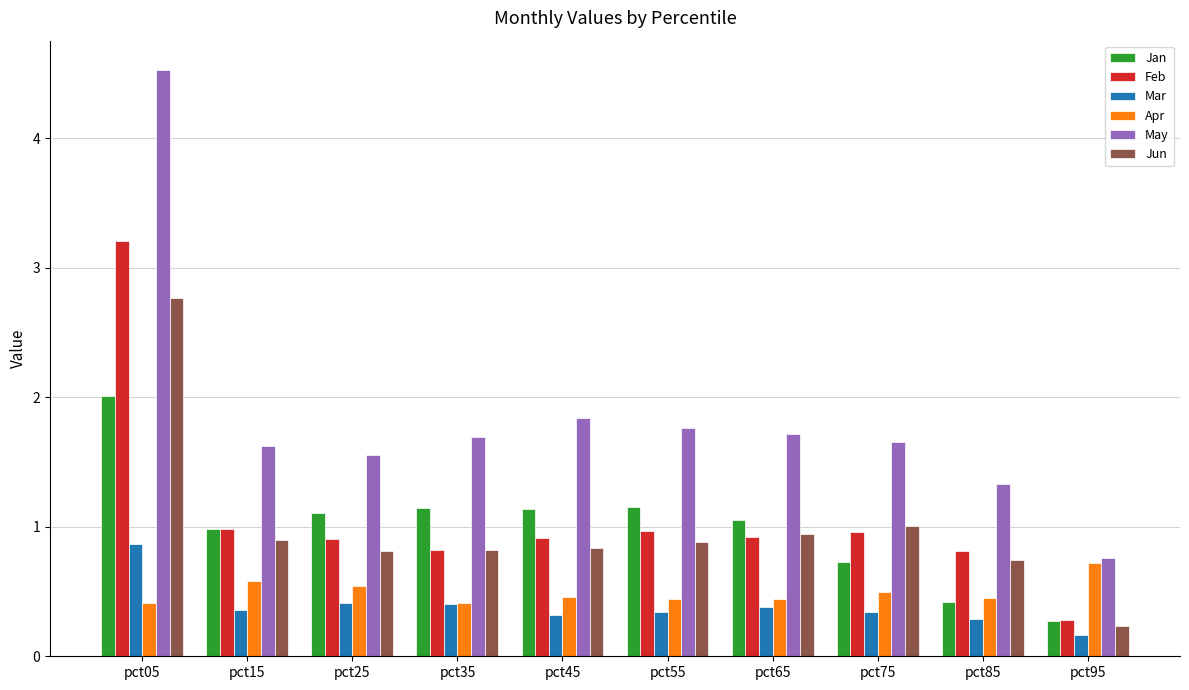

What is the approximate value of Feb at pct85?

0.8